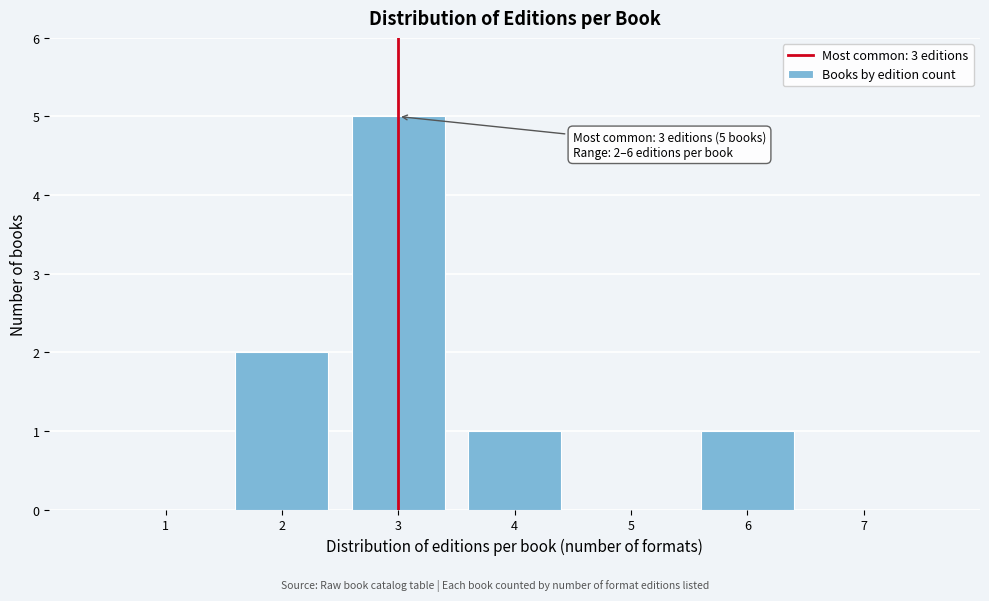

Which range on the x-axis has the tallest bar?

2.5 to 3.5